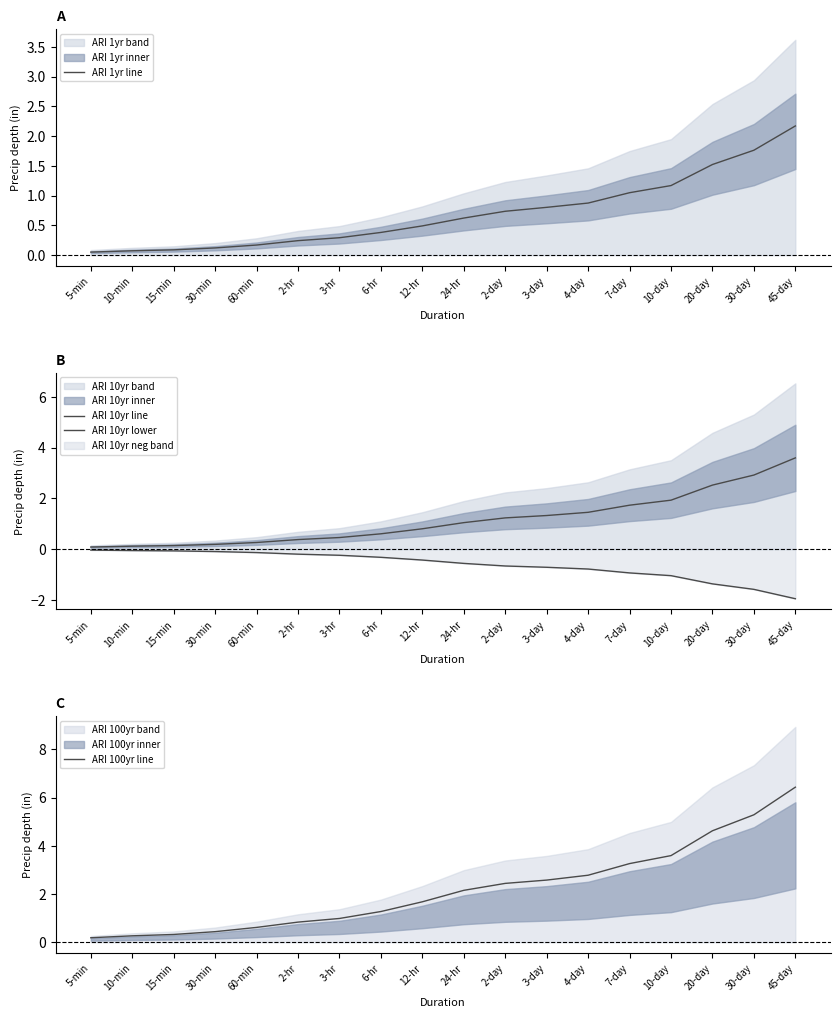

Which series has the largest range (max minus min)?

ARI 100yr line